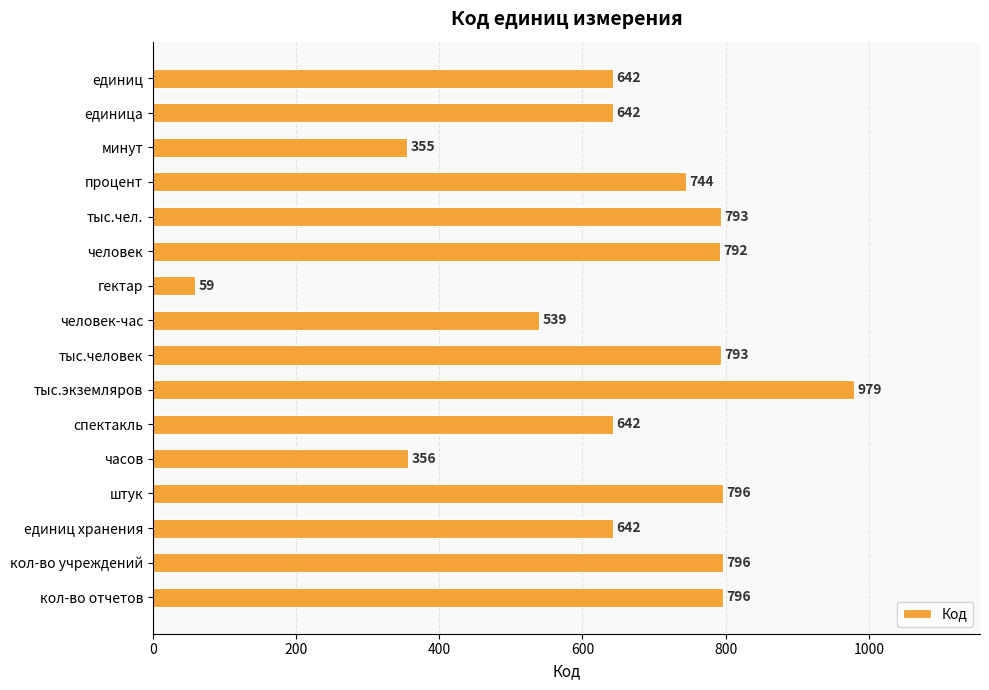

Is it true that the value at тыс.чел. is 383?

False